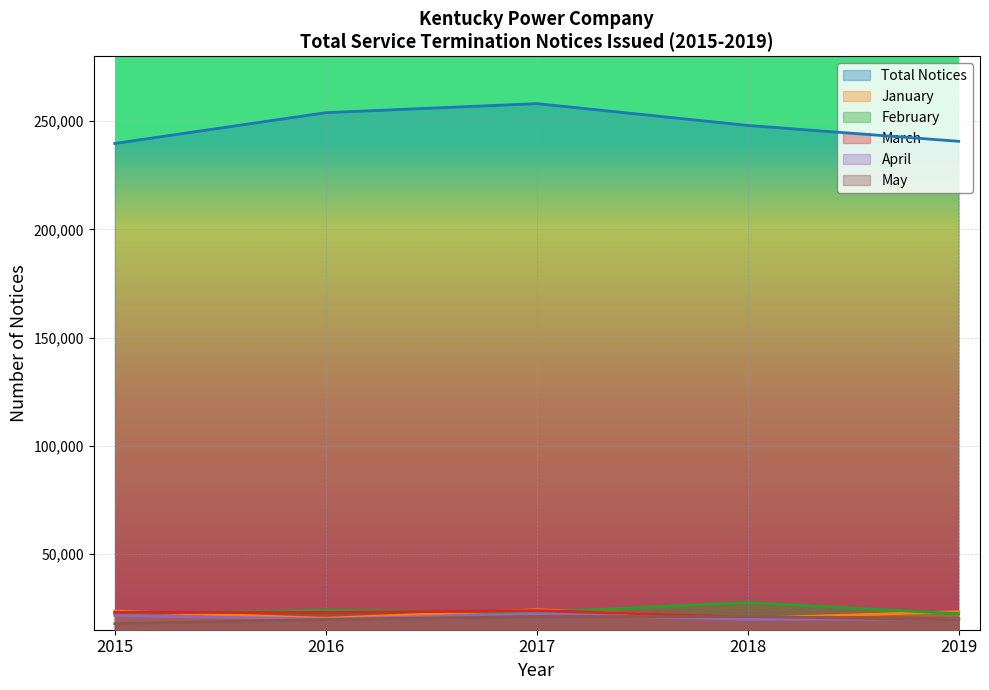

What is the value of the April point at the 3rd from the left?

22379